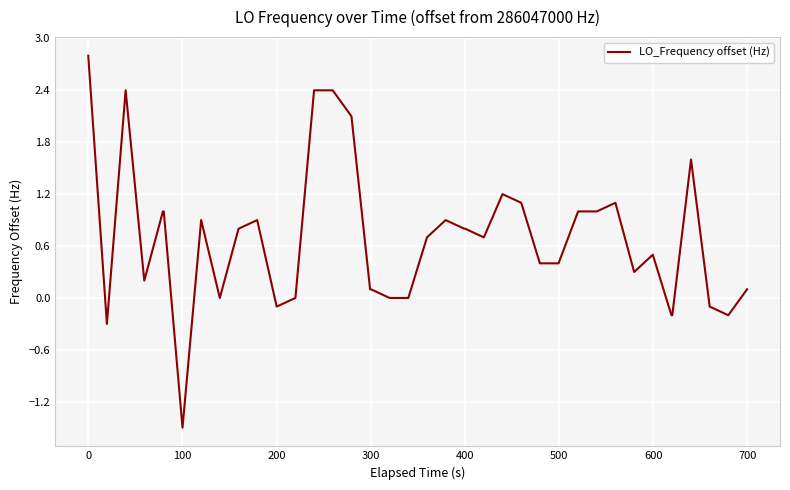

Does the chart have visible grid lines?

Yes